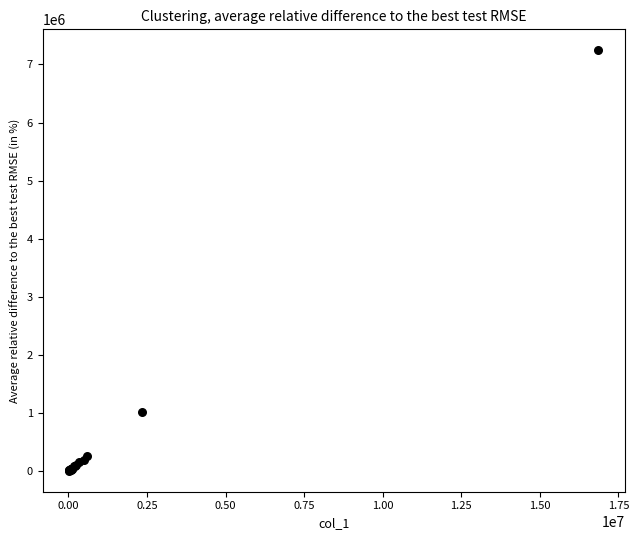

What Y value in the scatter plot is closest to 3625383?

1013908